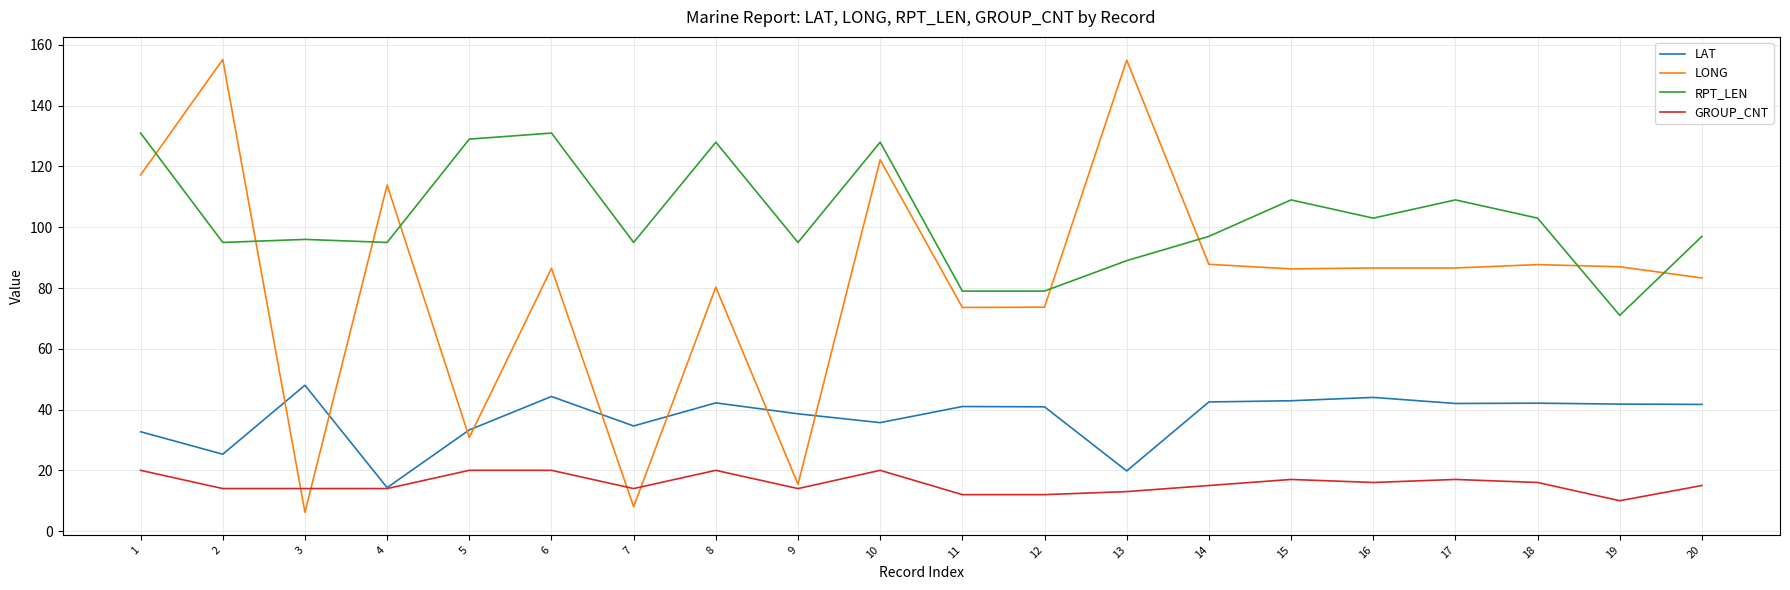

Which series changed the most between 6 and 9?

LONG